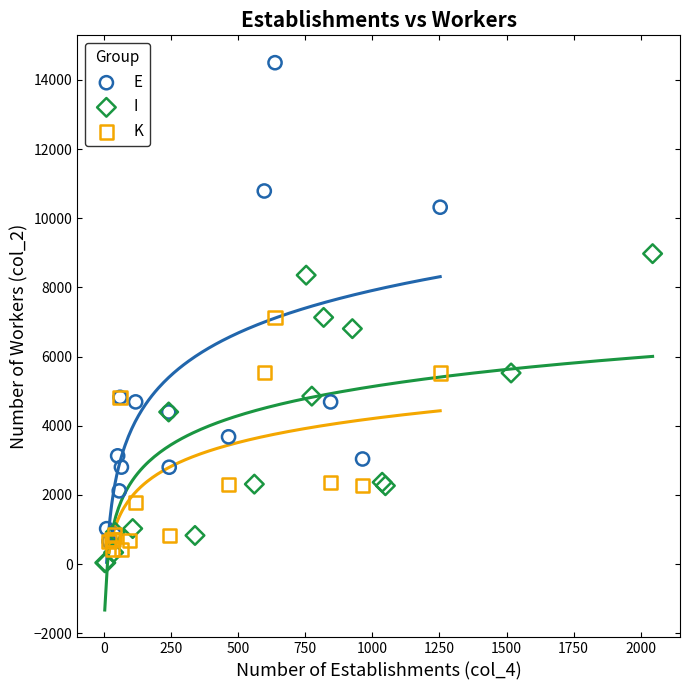

Which series contains the lowest Y value?

I